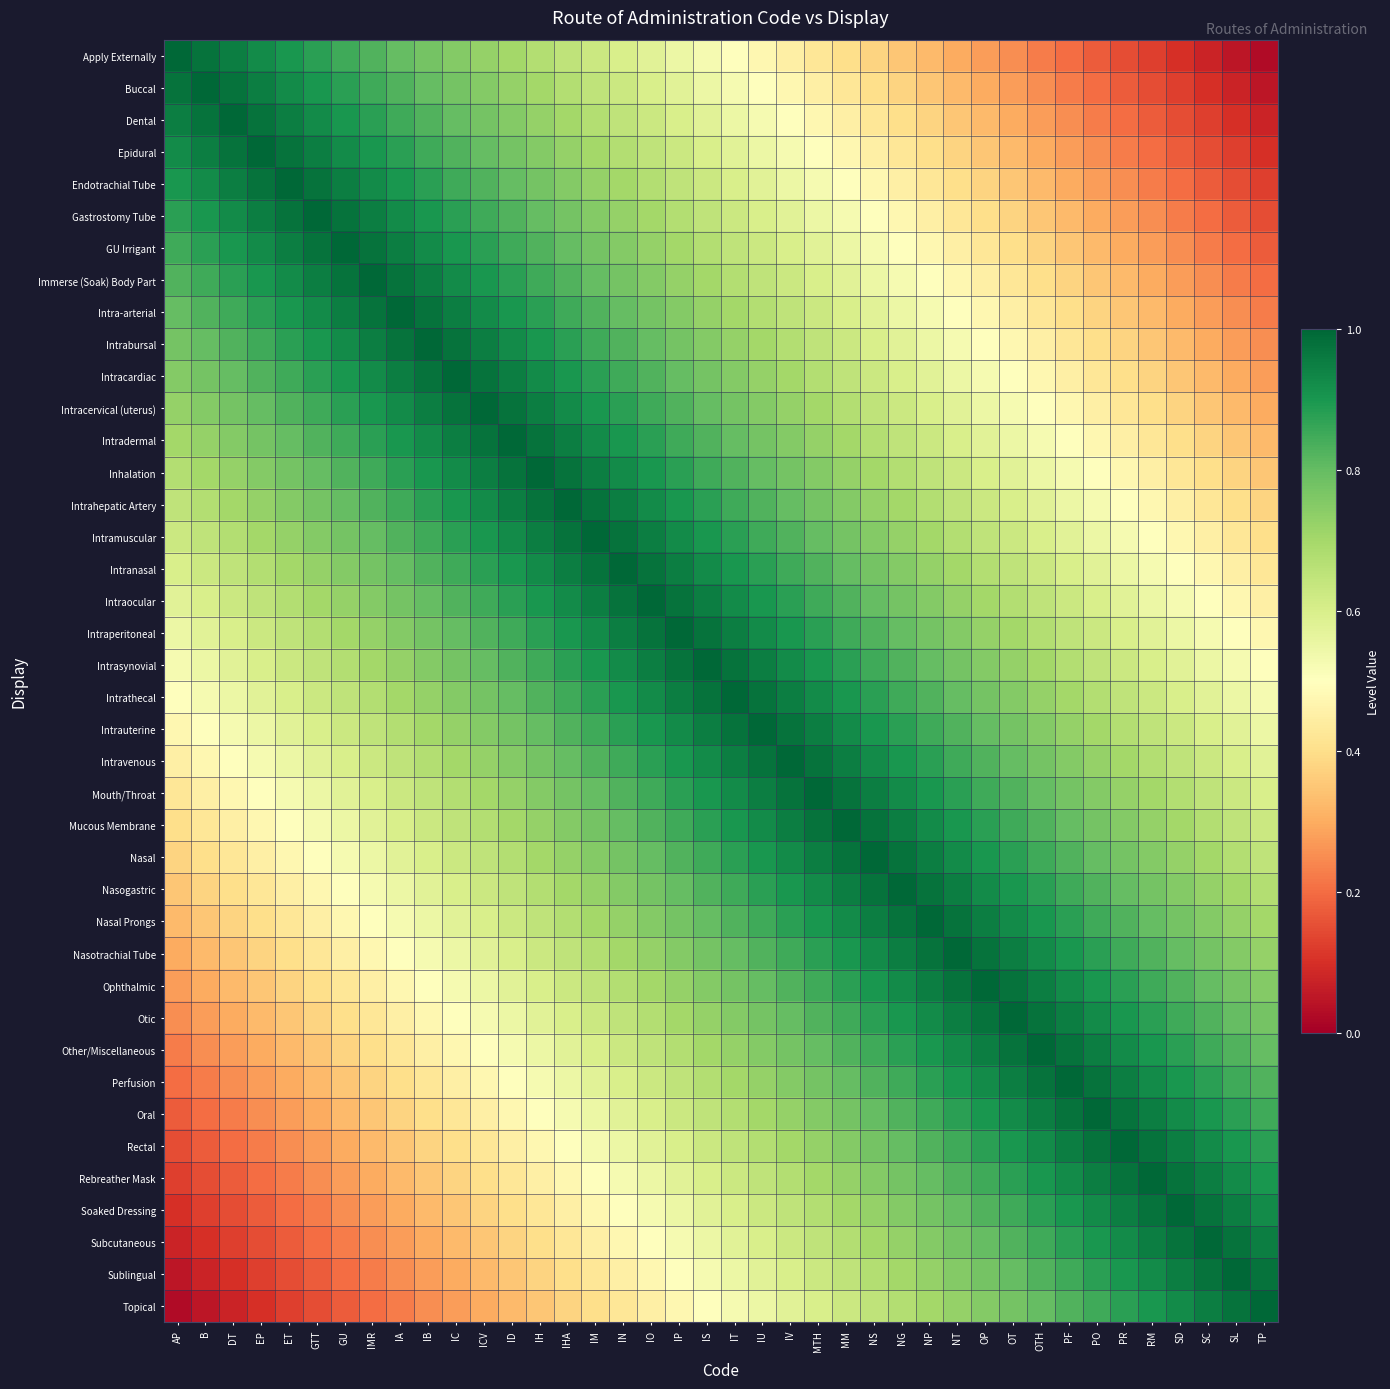

At IHA, list the series in order from largest to smallest.

Intrahepatic Artery, Inhalation, Intramuscular, Intradermal, Intranasal, Intracervical (uterus), Intraocular, Intracardiac, Intraperitoneal, Intrabursal, Intrasynovial, Intra-arterial, Intrathecal, Immerse (Soak) Body Part, Intrauterine, GU Irrigant, Intravenous, Gastrostomy Tube, Mouth/Throat, Endotrachial Tube, Mucous Membrane, Epidural, Nasal, Dental, Nasogastric, Buccal, Nasal Prongs, Apply Externally, Nasotrachial Tube, Ophthalmic, Otic, Other/Miscellaneous, Perfusion, Oral, Rectal, Rebreather Mask, Soaked Dressing, Subcutaneous, Sublingual, Topical